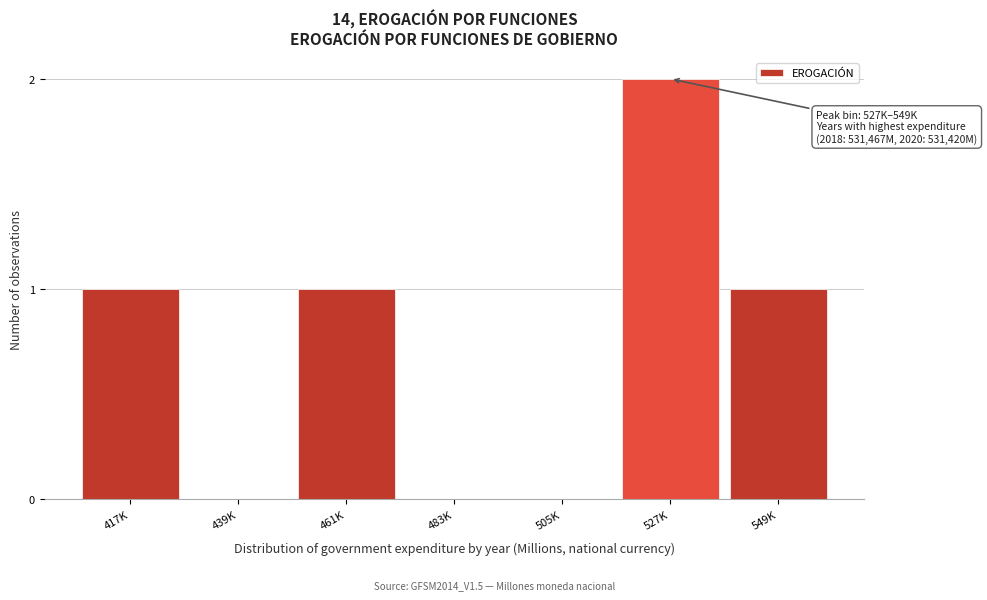

Reading left to right, transcribe all the data shown in this chart.

417K=1	439K=0	461K=1	483K=0	505K=0	527K=2	549K=1